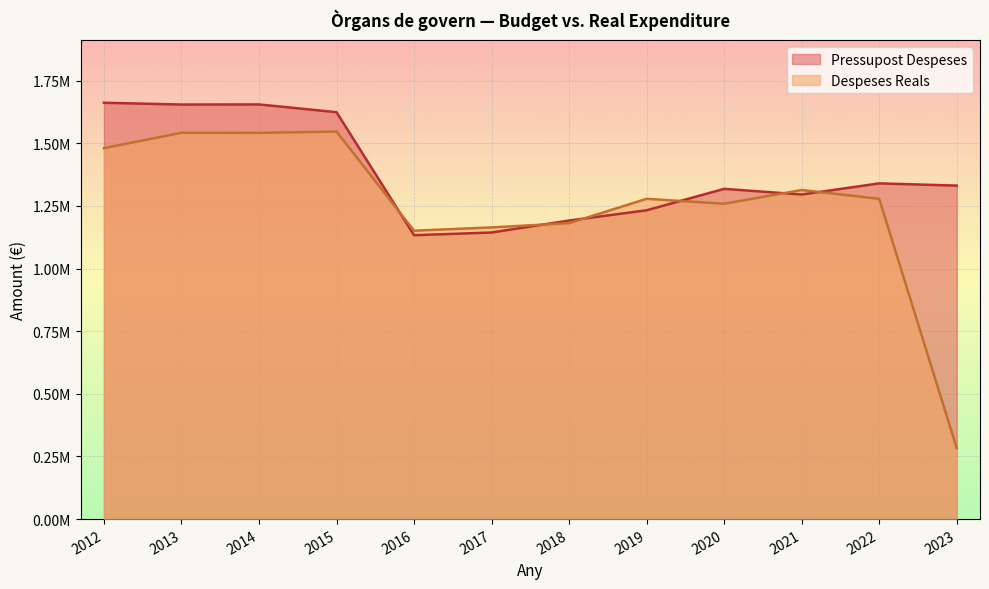

Is the value of Despeses Reals at 2016 greater than the value of Pressupost Despeses at 2013?

No